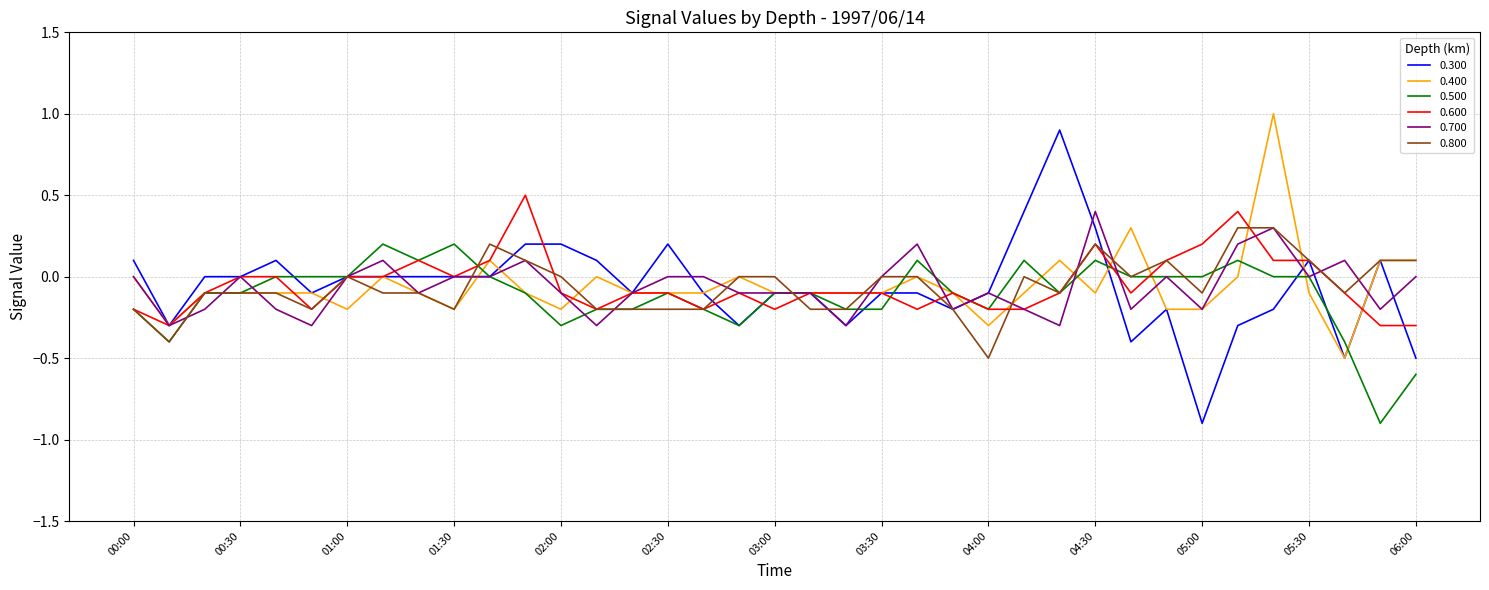

What is the minimum value shown in the chart?

-0.9